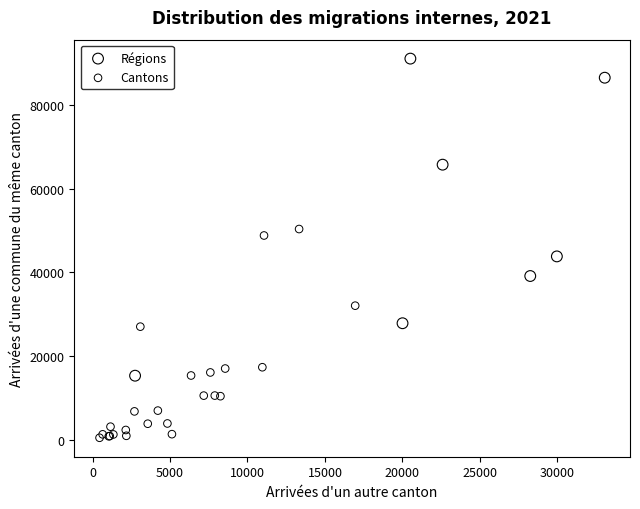

Which series reaches the minimum Y coordinate?

Cantons